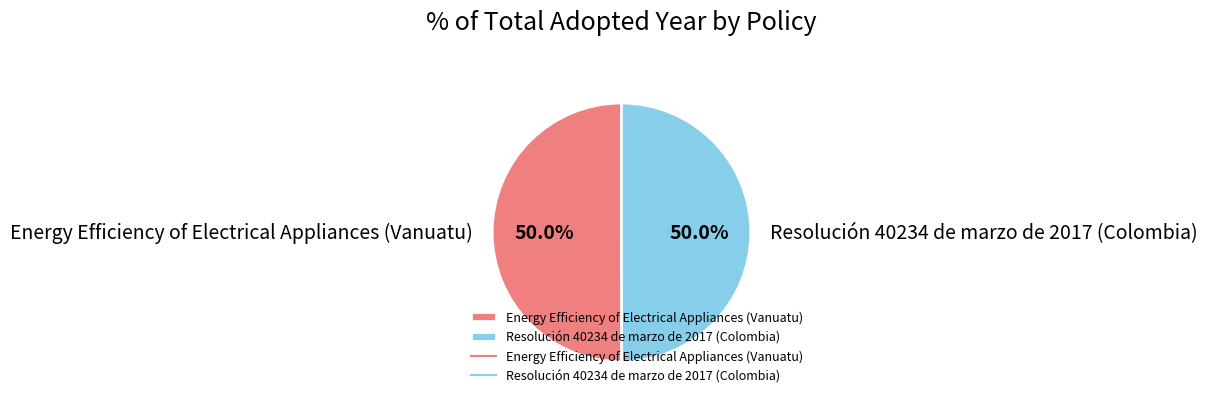

To the nearest percent, what is the average slice percentage?

50%